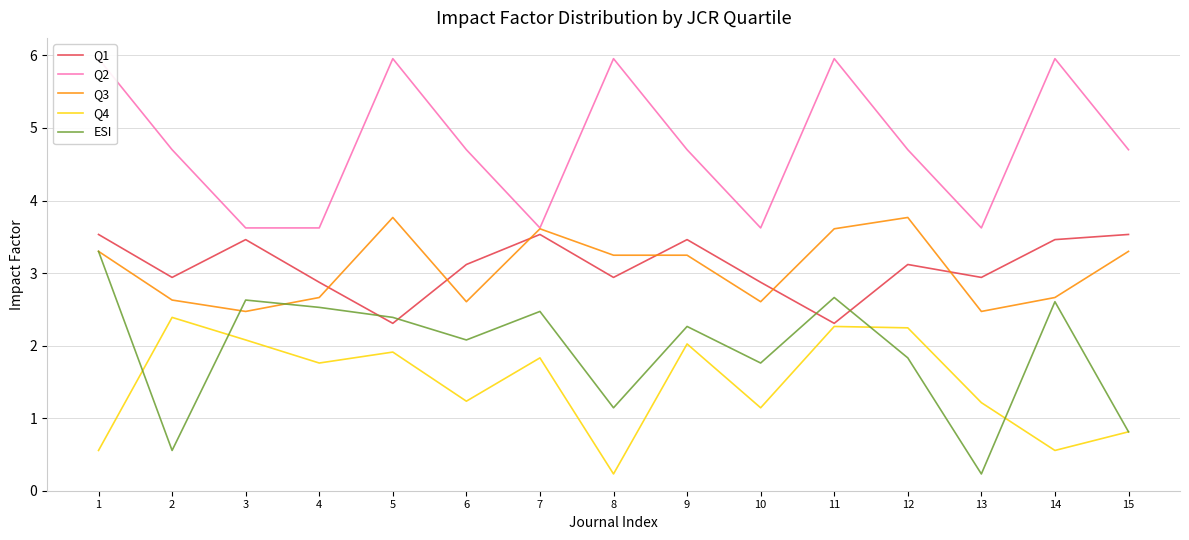

Reading left to right, transcribe all the data shown in this chart.

Q1: 1=3.5	2=2.9	3=3.5	4=2.9	5=2.3	6=3.1	7=3.5	8=2.9	9=3.5	10=2.9	11=2.3	12=3.1	13=2.9	14=3.5	15=3.5
Q2: 1=6.0	2=4.7	3=3.6	4=3.6	5=6.0	6=4.7	7=3.6	8=6.0	9=4.7	10=3.6	11=6.0	12=4.7	13=3.6	14=6.0	15=4.7
Q3: 1=3.3	2=2.6	3=2.5	4=2.7	5=3.8	6=2.6	7=3.6	8=3.2	9=3.2	10=2.6	11=3.6	12=3.8	13=2.5	14=2.7	15=3.3
Q4: 1=0.6	2=2.4	3=2.1	4=1.8	5=1.9	6=1.2	7=1.8	8=0.2	9=2.0	10=1.1	11=2.3	12=2.2	13=1.2	14=0.6	15=0.8
ESI: 1=3.3	2=0.6	3=2.6	4=2.5	5=2.4	6=2.1	7=2.5	8=1.1	9=2.3	10=1.8	11=2.7	12=1.8	13=0.2	14=2.6	15=0.8